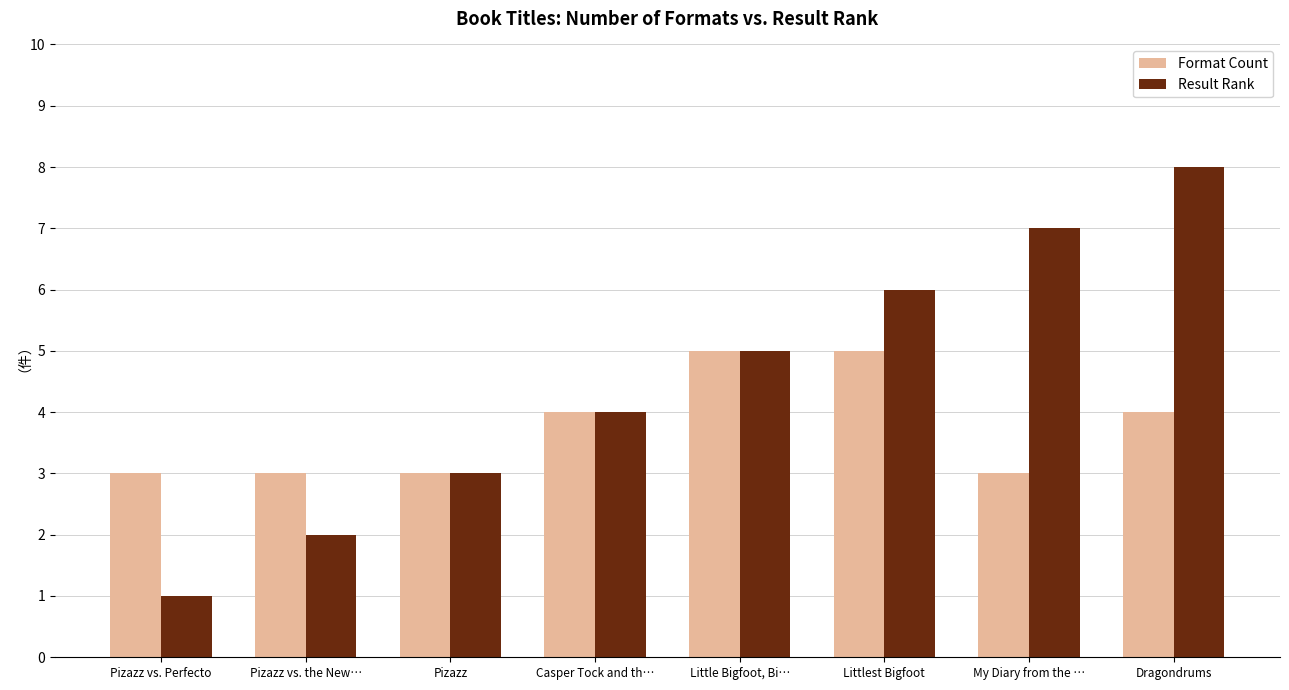

Between Little Bigfoot, Bi… and Dragondrums, which series saw the biggest shift?

Result Rank